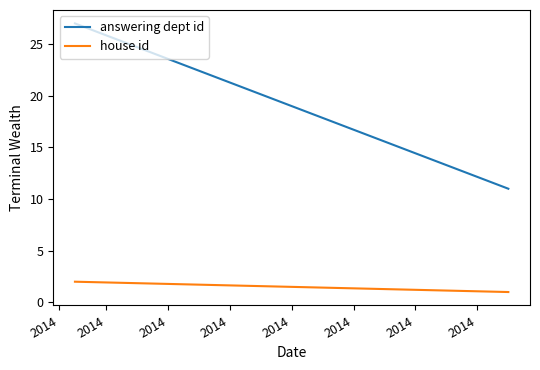

Is this an area chart (filled region under the line)?

No